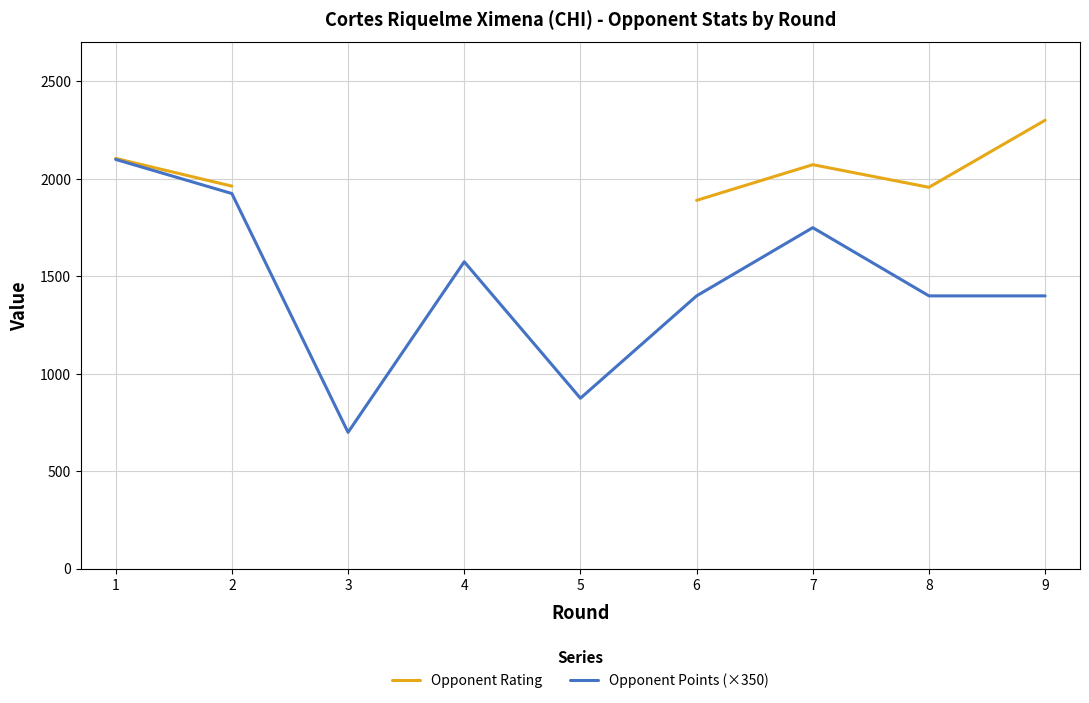

What is the approximate value of Opponent Points (×350) at 2?

1925